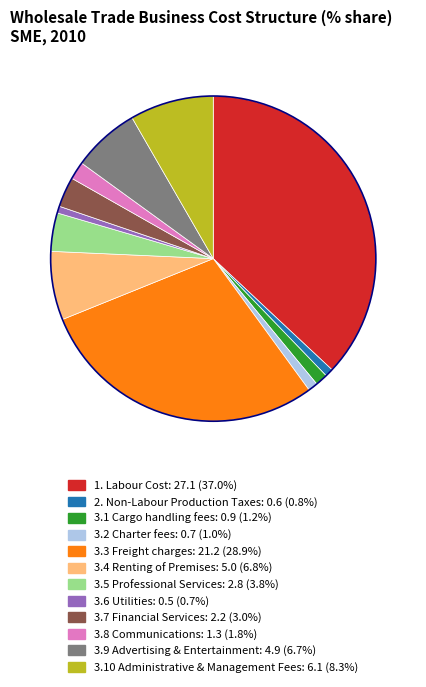

Combined, do 3.6 Utilities and 3.4 Renting of Premises account for over 50%?

No